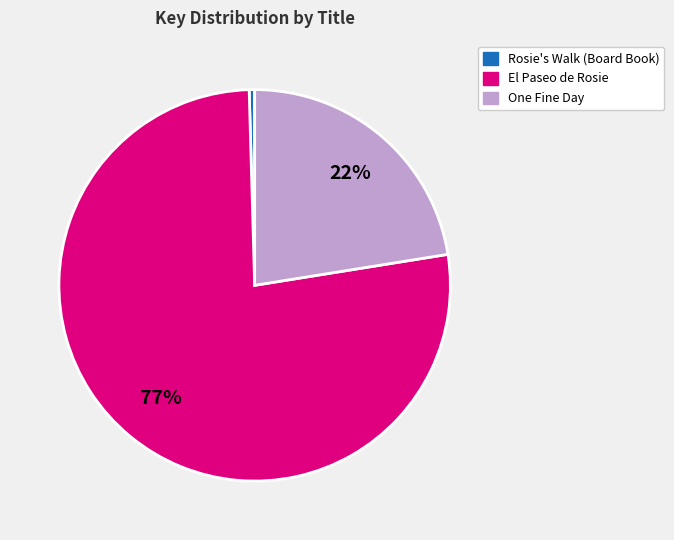

How many slices are in this pie chart?

3